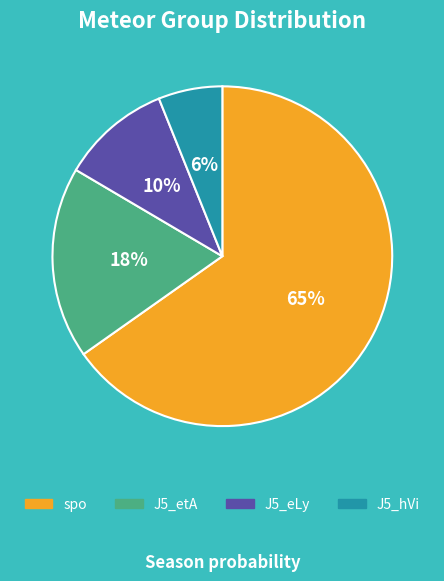

Which slice is the largest?

spo